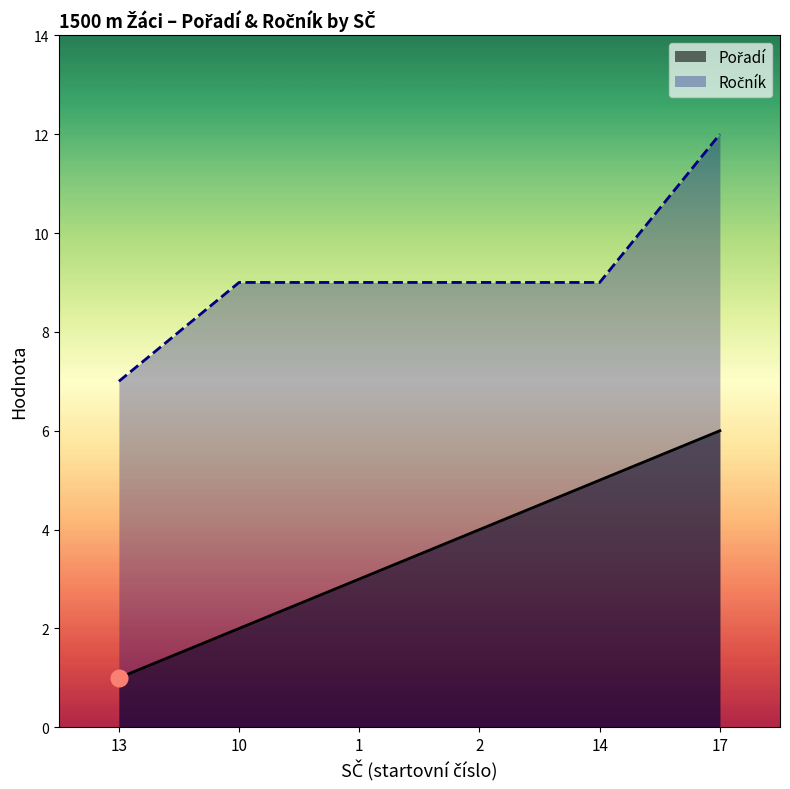

How many values in the Ročník series are below 9?

1